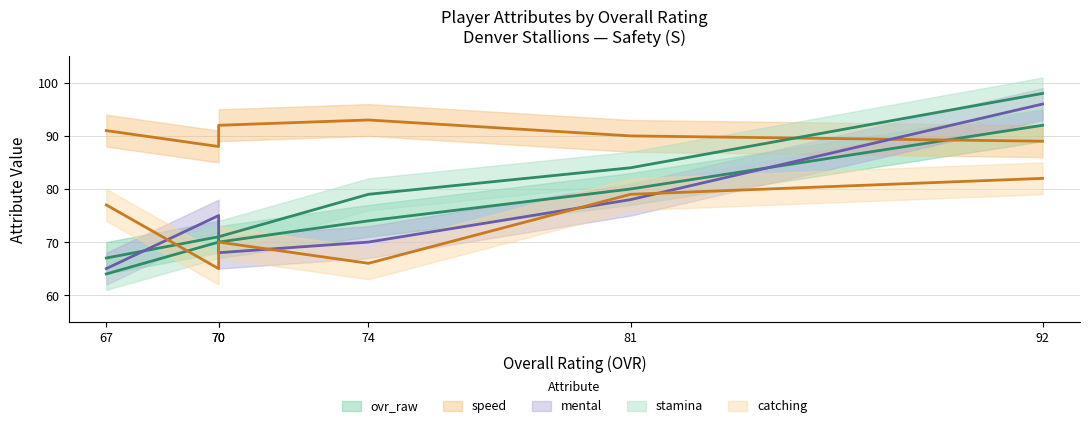

How many data points in stamina are less than 79?

3